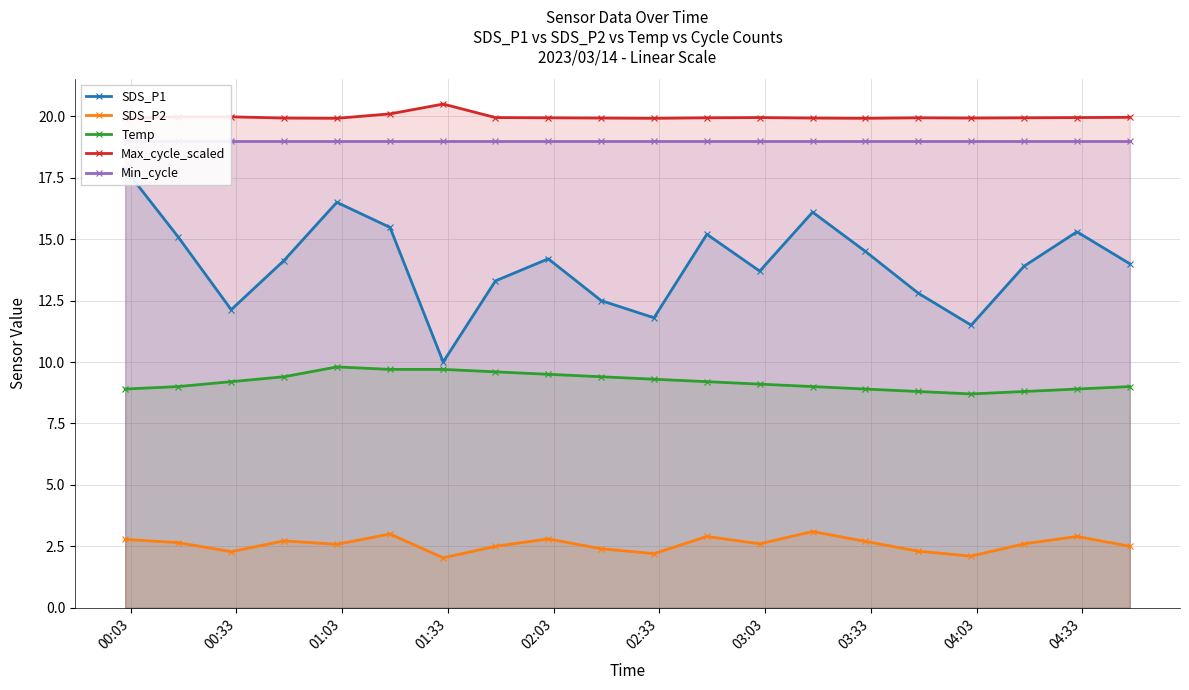

True or false: SDS_P2 has more than 2 points higher than both neighbors.

True